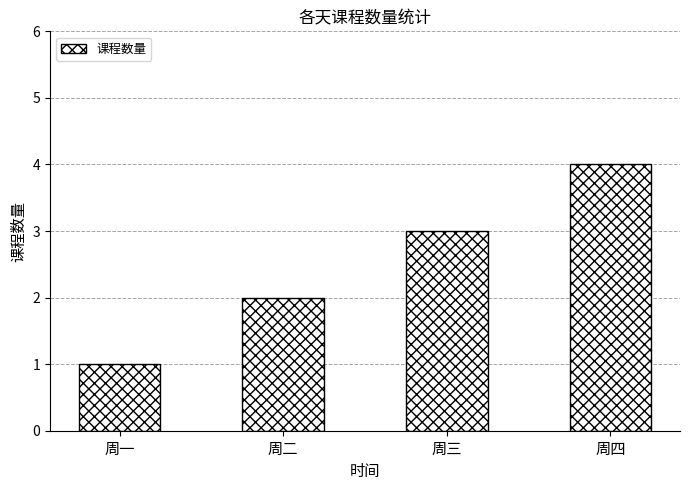

What is the difference between the maximum and minimum values?

3